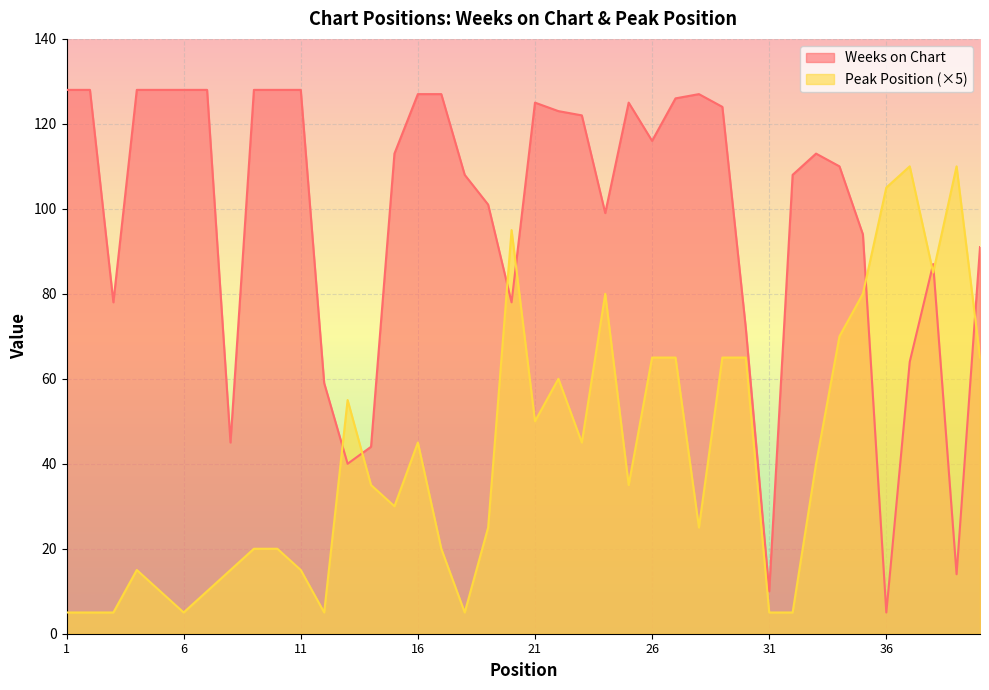

Which series has the widest spread of values?

Weeks on Chart